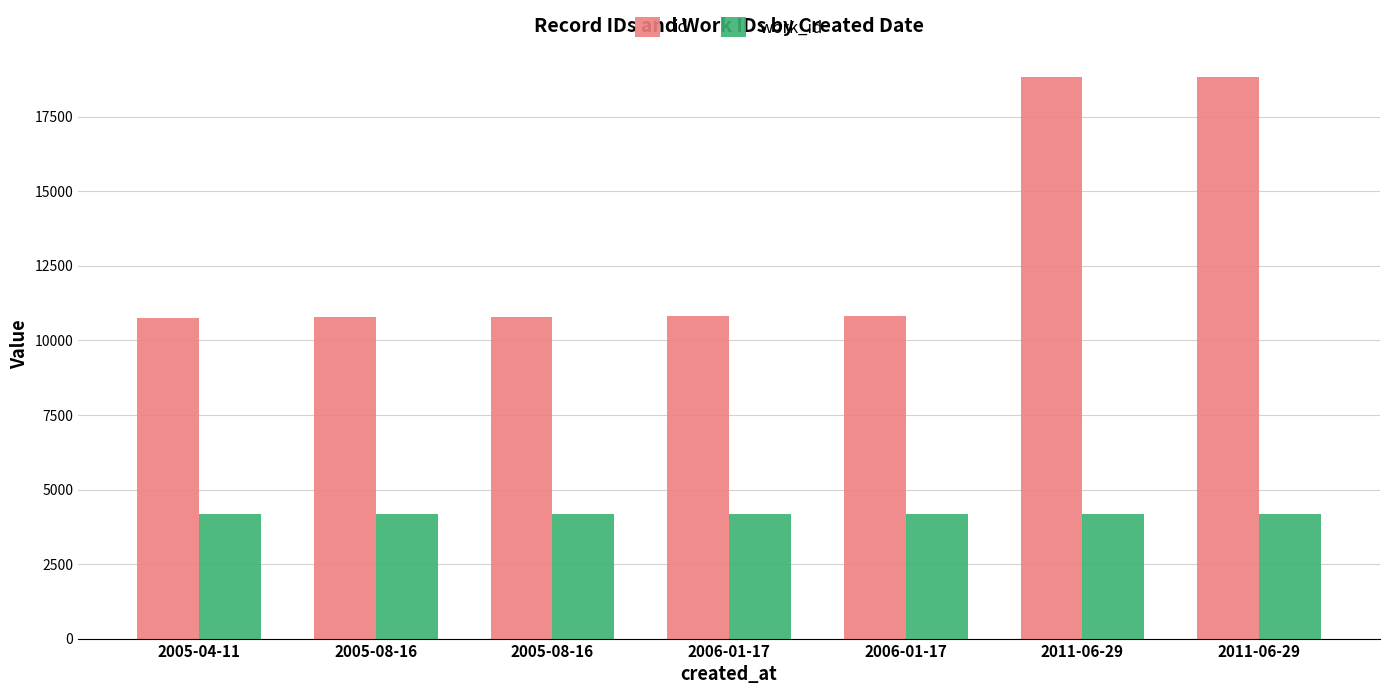

Reading right to left, transcribe all the data shown in this chart.

id: 18841	18840	10805	10804	10796	10795	10768
work_id: 4169	4169	4169	4169	4169	4169	4169